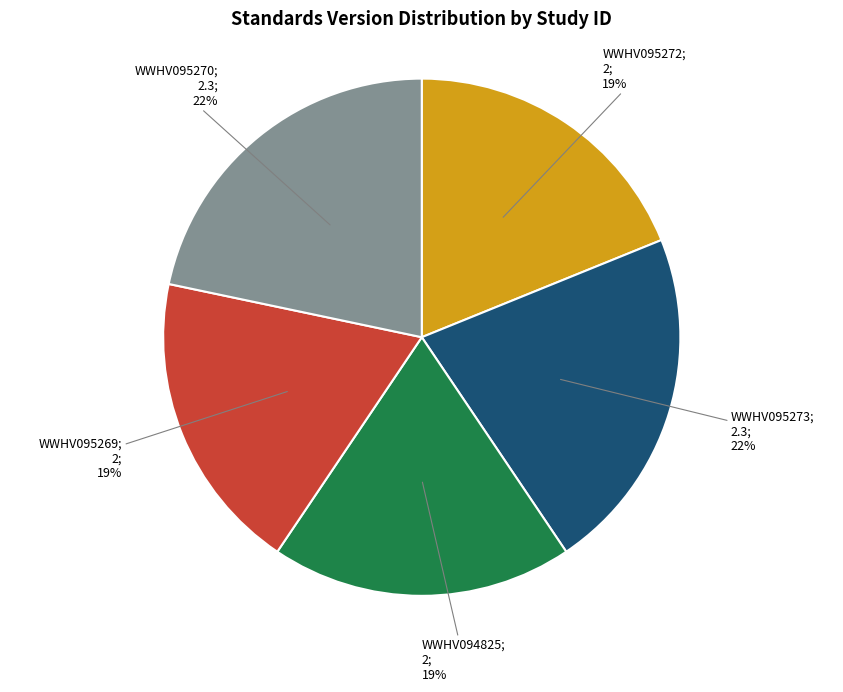

To the nearest percent, what is the average slice percentage?

20%